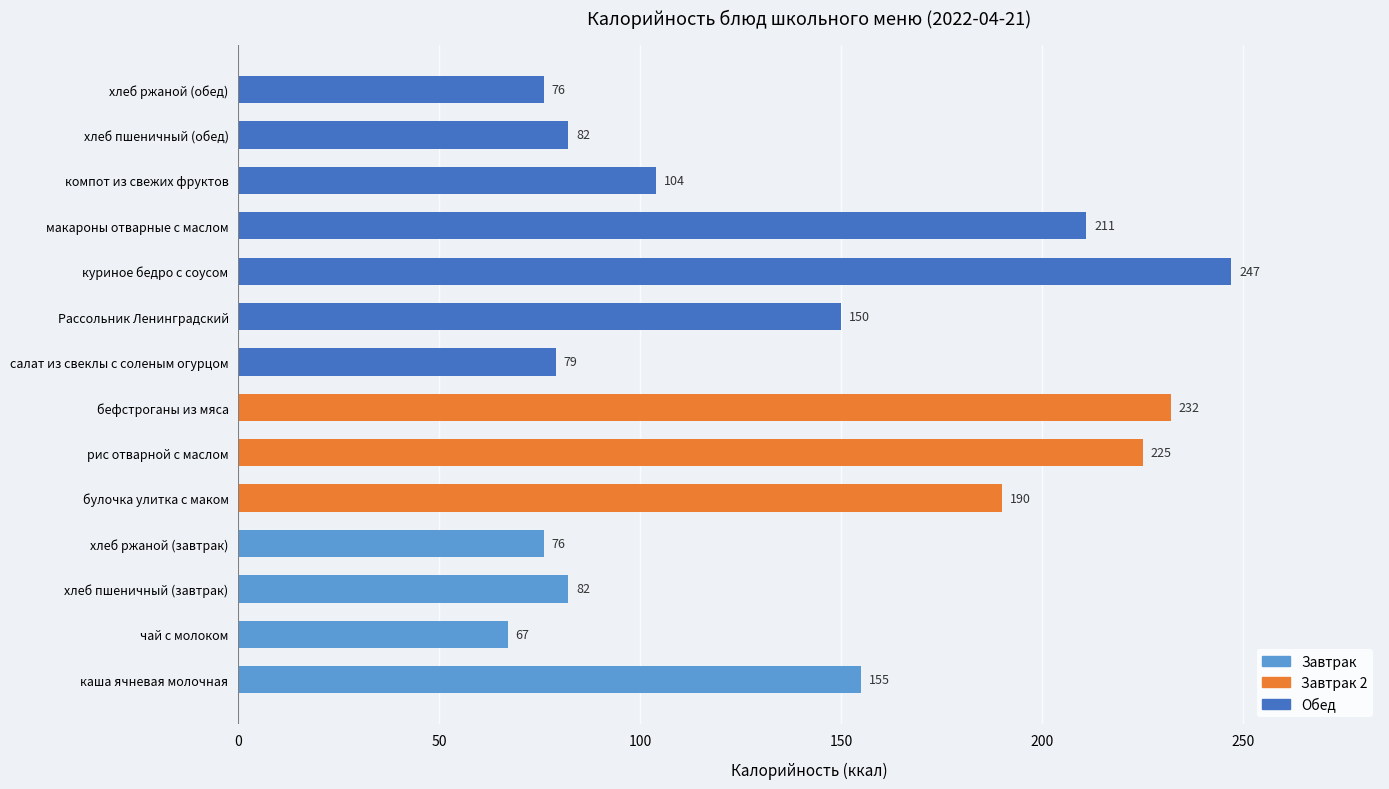

What is the greatest value displayed?

247